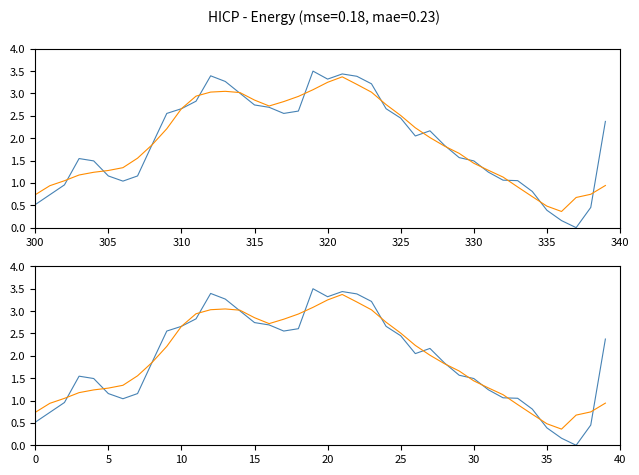

After their last crossing, which series has the higher values: Smoothed or HICP - Energy?

HICP - Energy